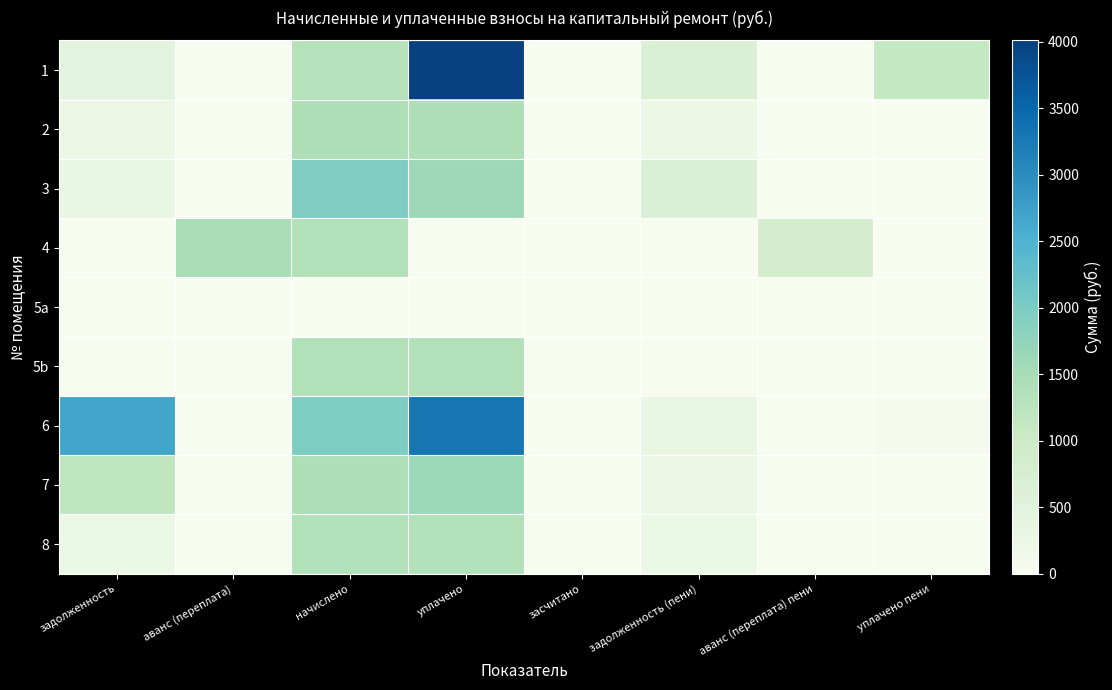

What is the maximum value shown in the chart?

4011.2